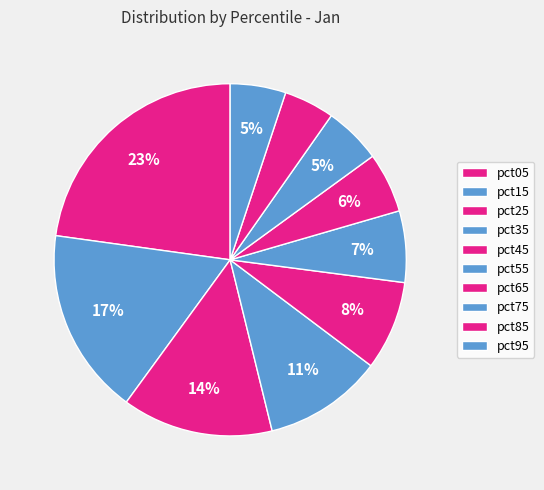

Is it true that pct05 is 23% of the pie?

True